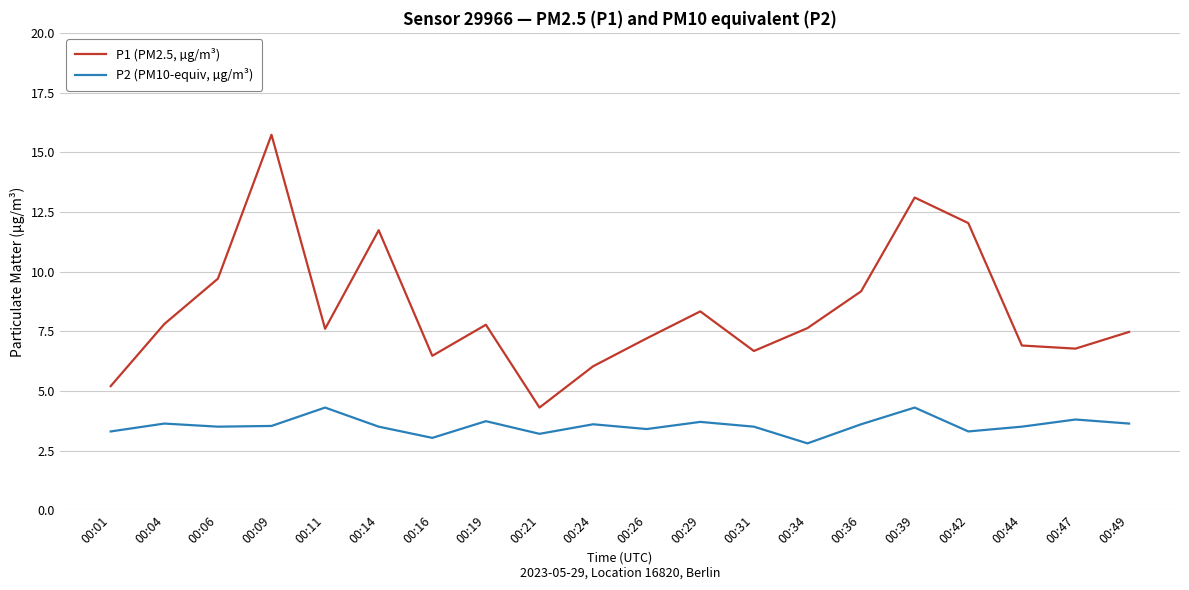

Rank the series by their maximum value, from lowest to highest.

P2 (PM10-equiv, µg/m³), P1 (PM2.5, µg/m³)